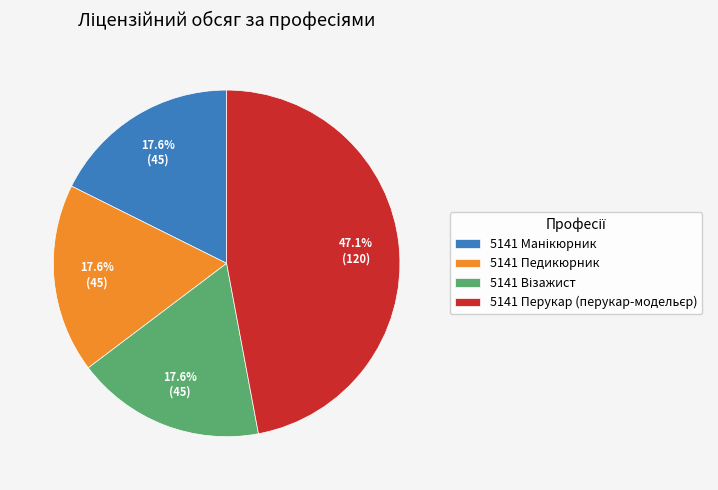

Is there any slice that represents more than half of the pie?

No